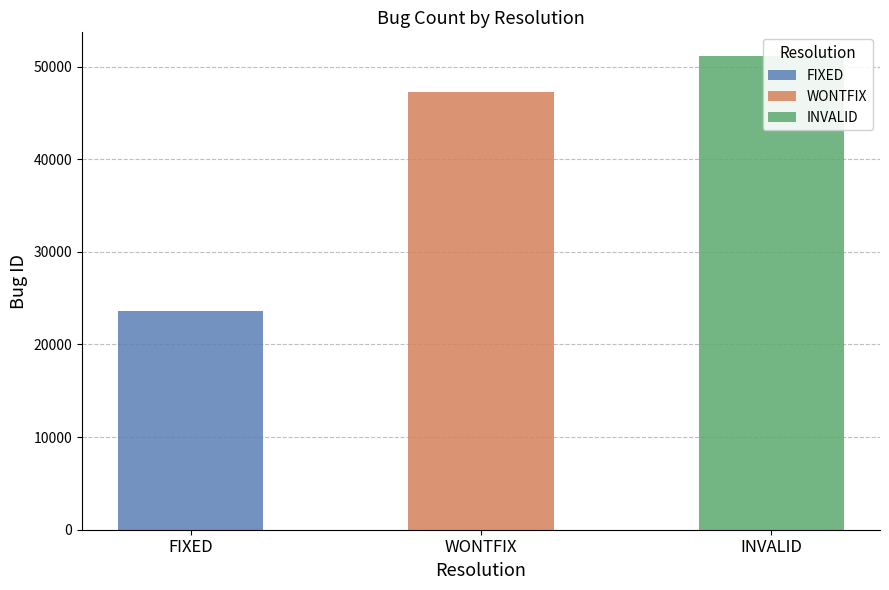

How many values exceed 47255?

1